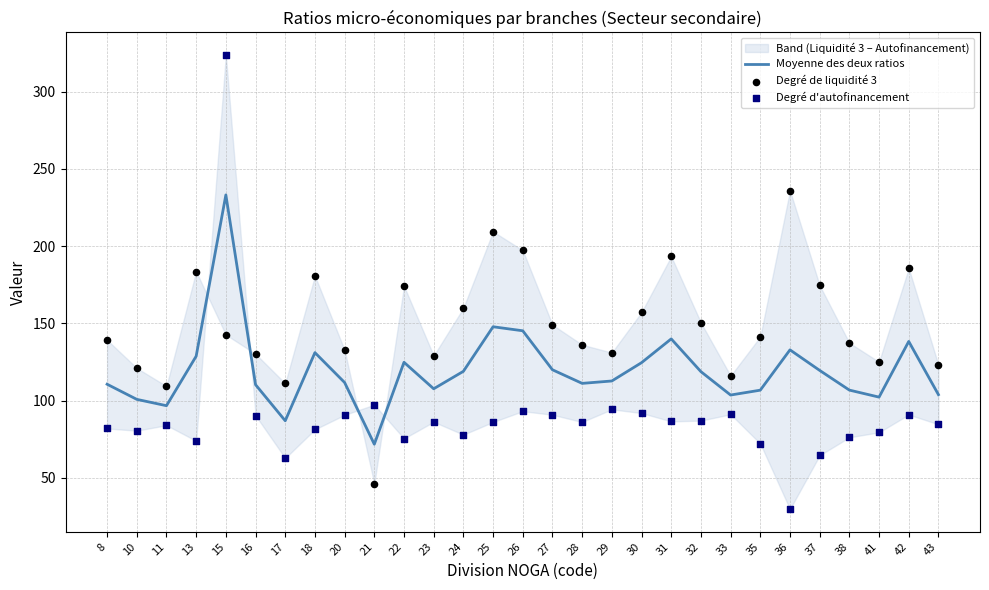

Which series contains the lowest Y value?

Degré d'autofinancement